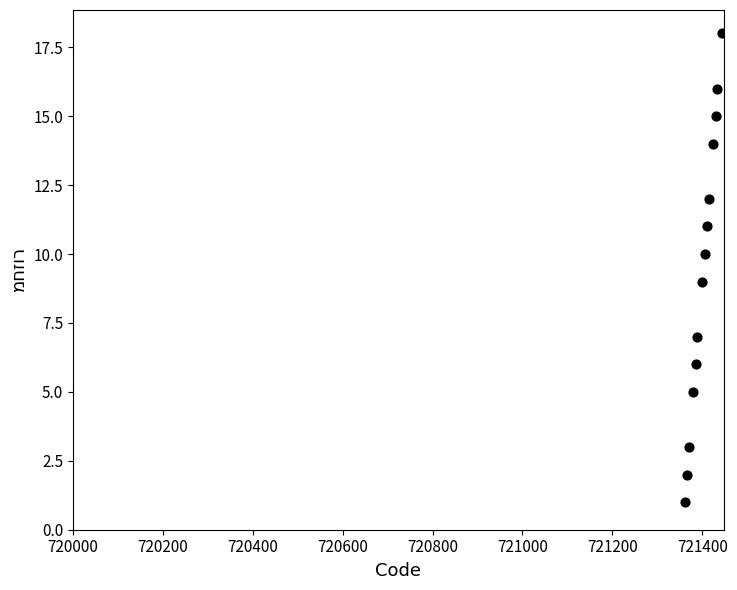

What is the range of Y values (max minus min)?

17